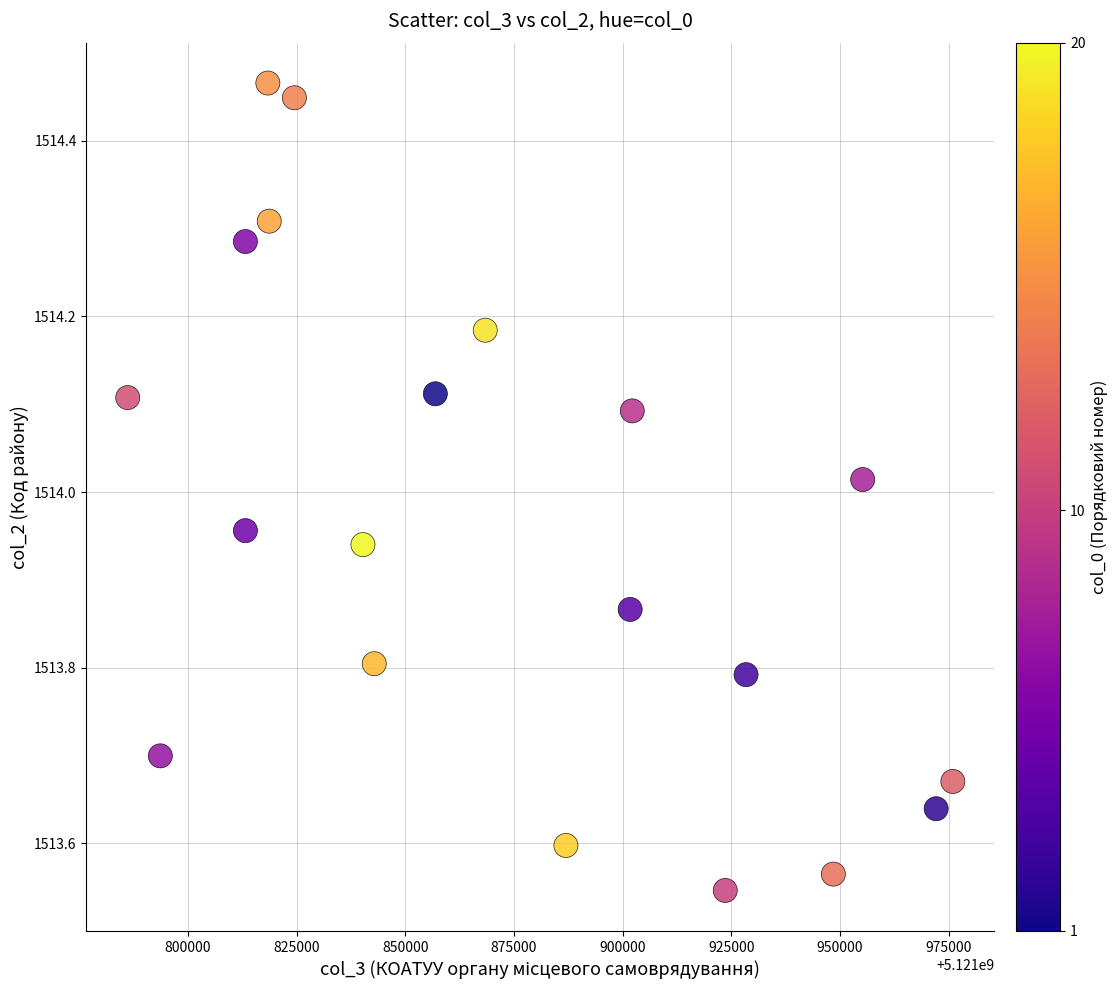

What is the range of X values (max minus min)?

189865.1